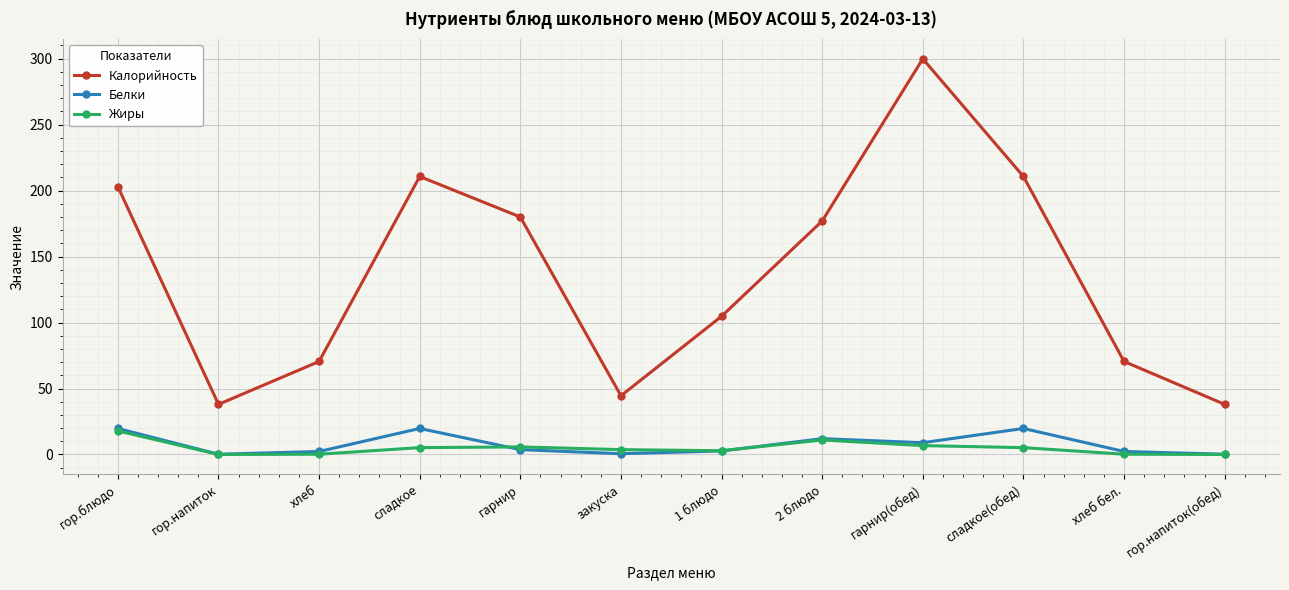

What is the total value across all series at гор.блюдо?

240.6